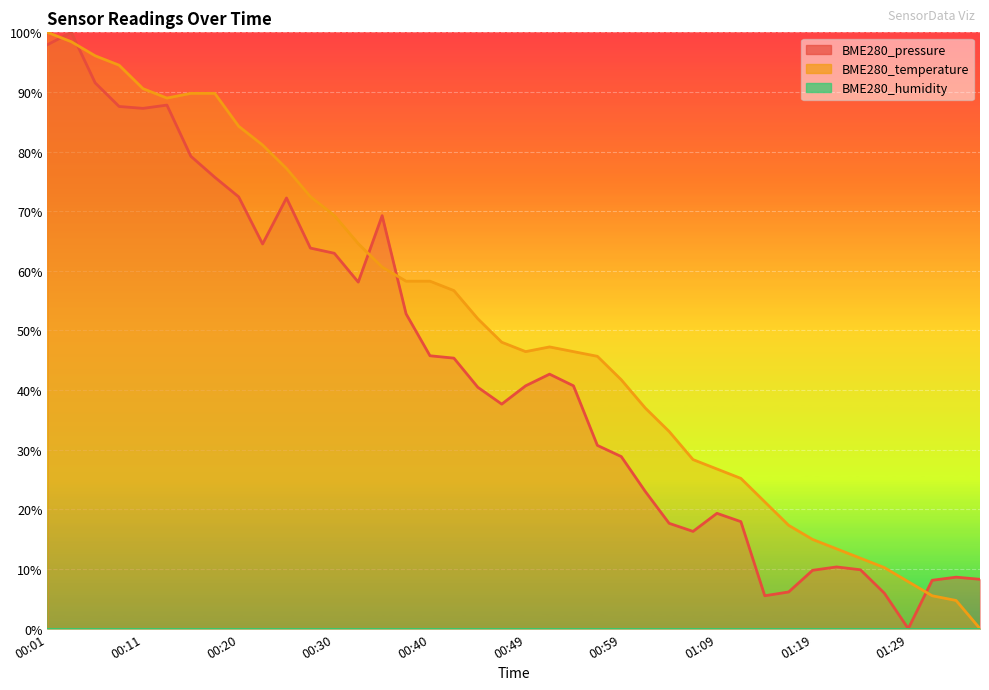

How many interior local valleys does the BME280_temperature series have?

2